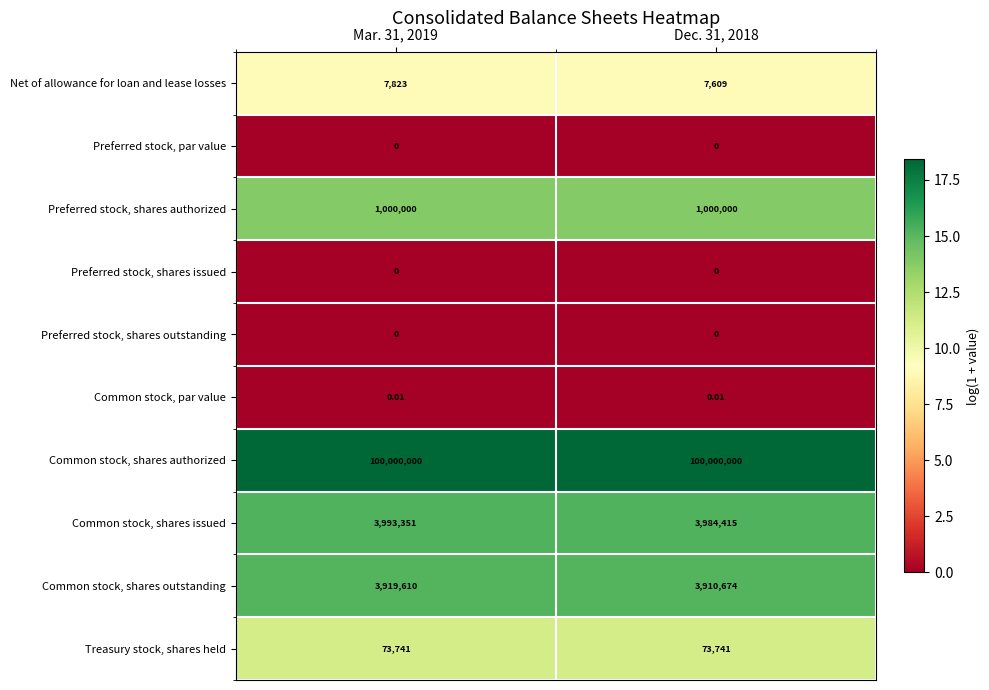

Which series has the largest total across all categories?

Common stock, shares authorized